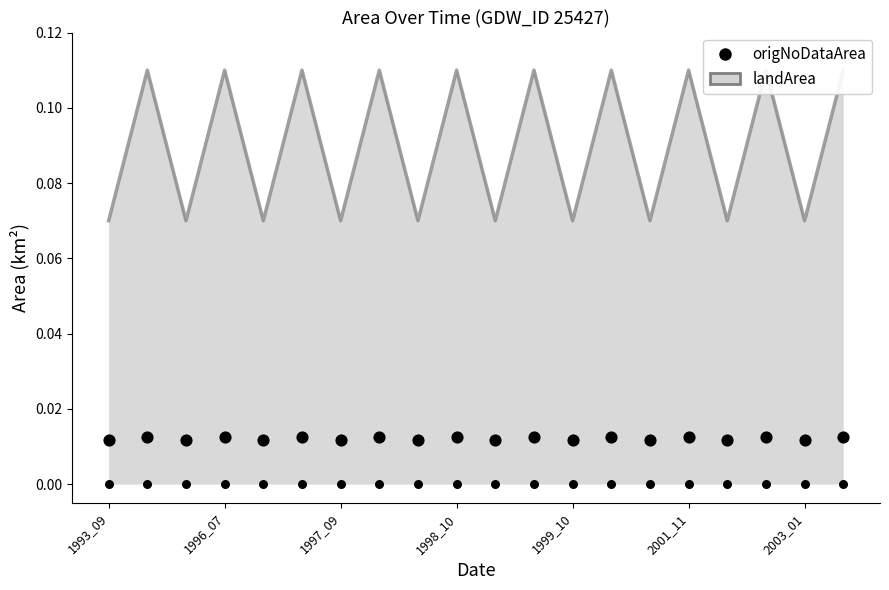

Which has a higher value, 1997_09 or 2001_11?

2001_11